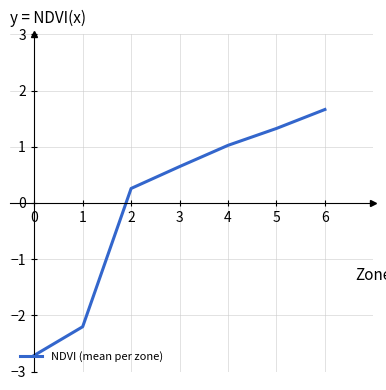

At which category does the chart reach its peak across all series?

6